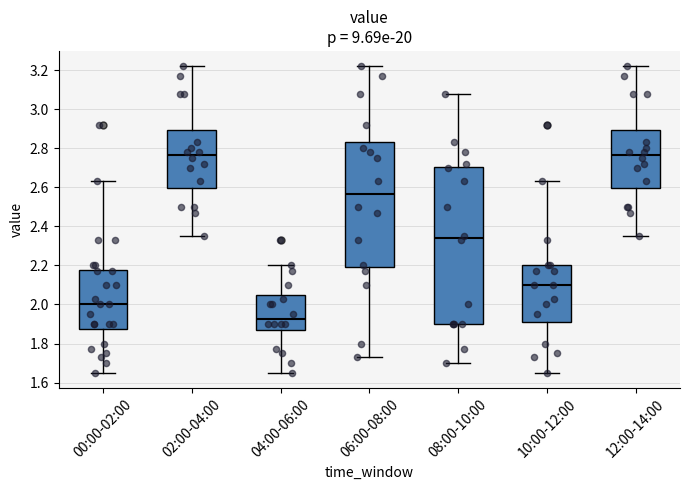

Reading left to right, read every box against the y-axis: the position of its median line, the range the box covers, and the ends of its whiskers. The values are not printed on the chart, so give them approximately, as read against the axis.

00:00-02:00: median 2.00, box 1.88 to 2.18, whiskers 1.66 to 2.64
02:00-04:00: median 2.76, box 2.60 to 2.90, whiskers 2.36 to 3.22
04:00-06:00: median 1.92, box 1.86 to 2.04, whiskers 1.66 to 2.20
06:00-08:00: median 2.56, box 2.20 to 2.84, whiskers 1.74 to 3.22
08:00-10:00: median 2.34, box 1.90 to 2.70, whiskers 1.70 to 3.08
10:00-12:00: median 2.10, box 1.92 to 2.20, whiskers 1.66 to 2.64
12:00-14:00: median 2.76, box 2.60 to 2.90, whiskers 2.36 to 3.22